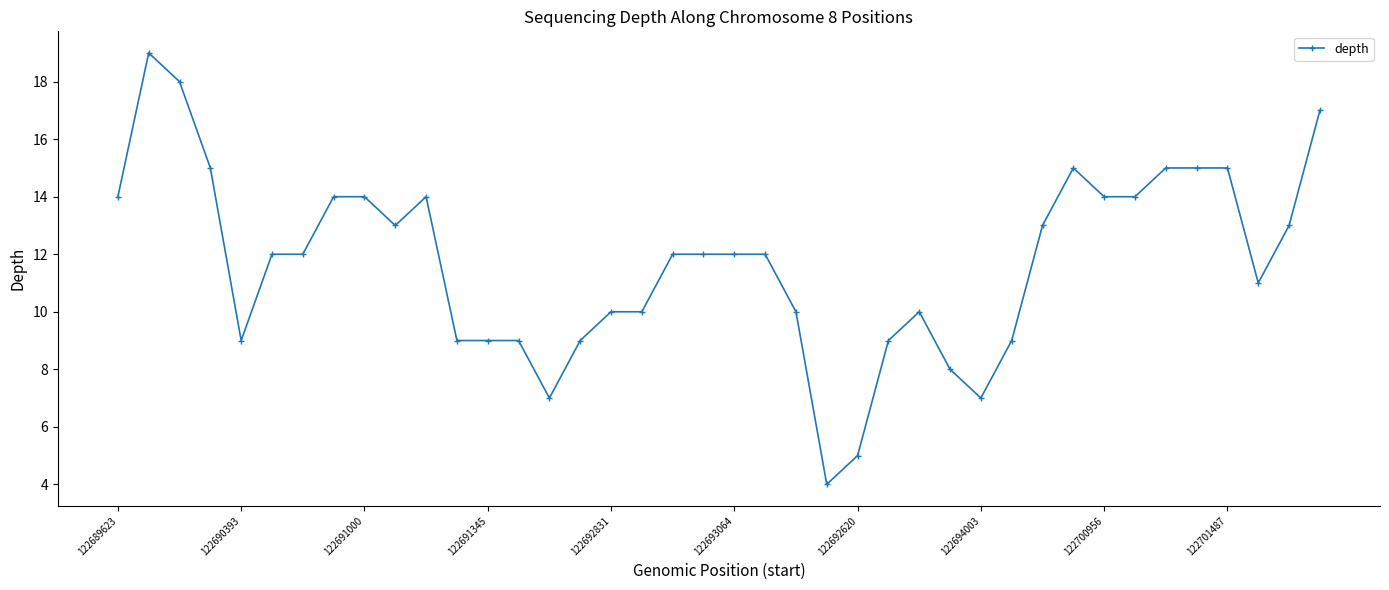

What is the value of the 20th point from the left?

12